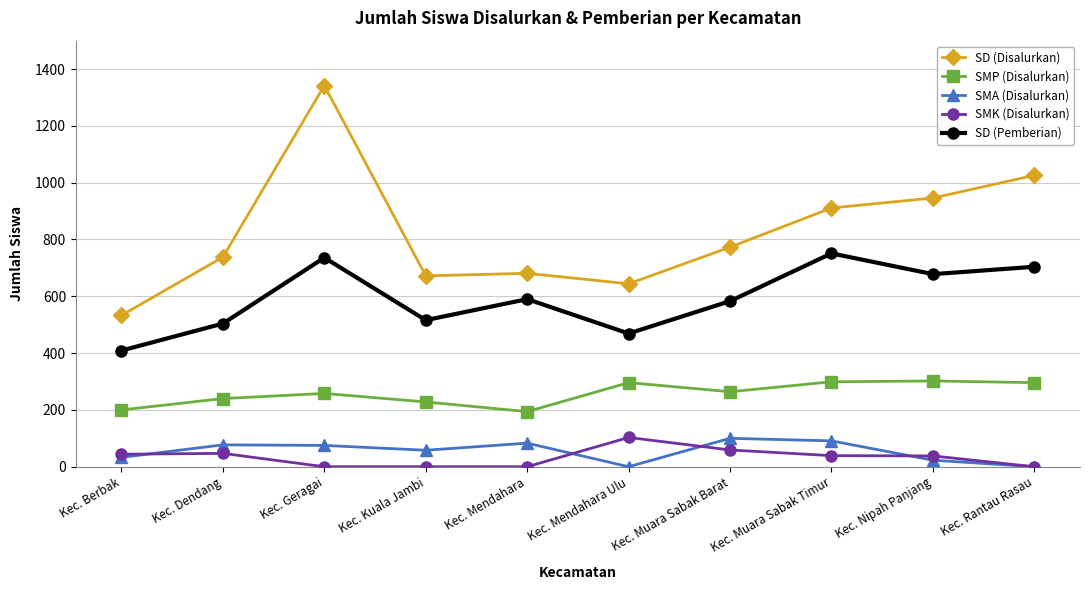

The SD (Pemberian) series shows 925 at Kec. Rantau Rasau. True or false?

False